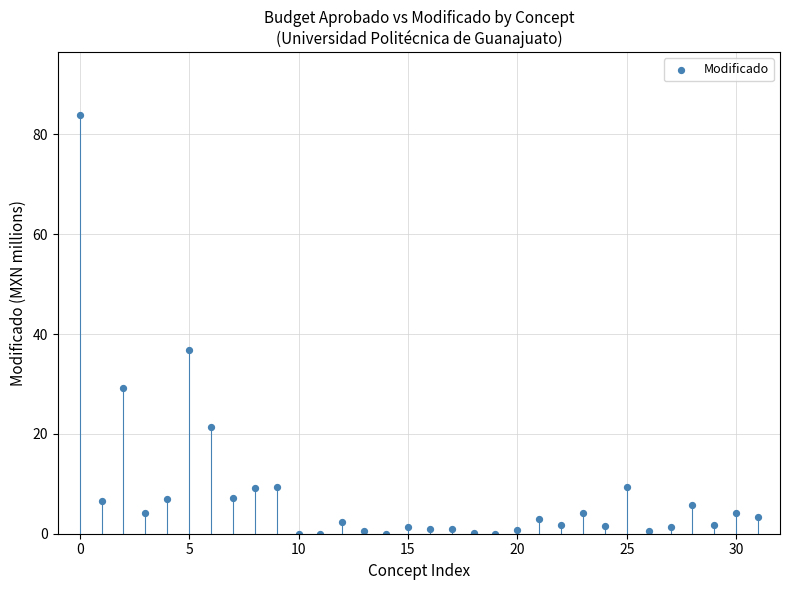

What Y value in the scatter plot is closest to 41?

36.8